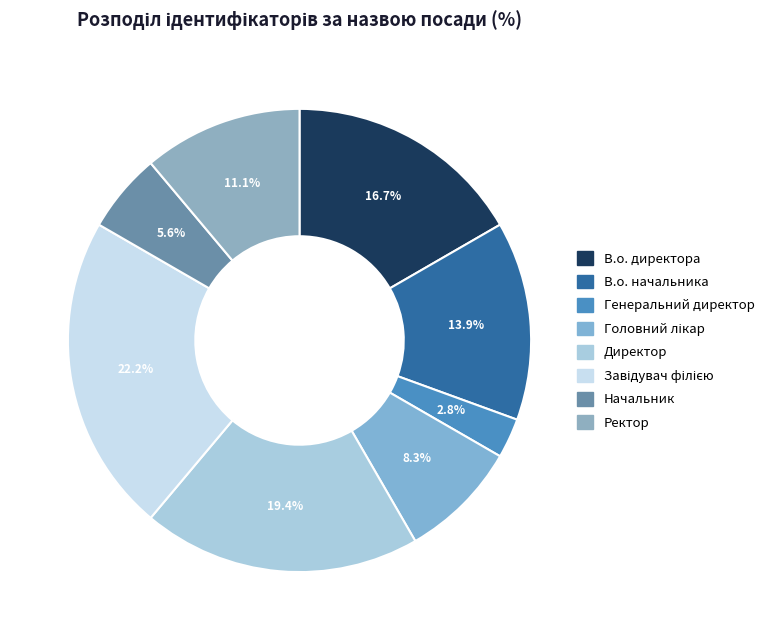

How many segments does this pie chart have?

8